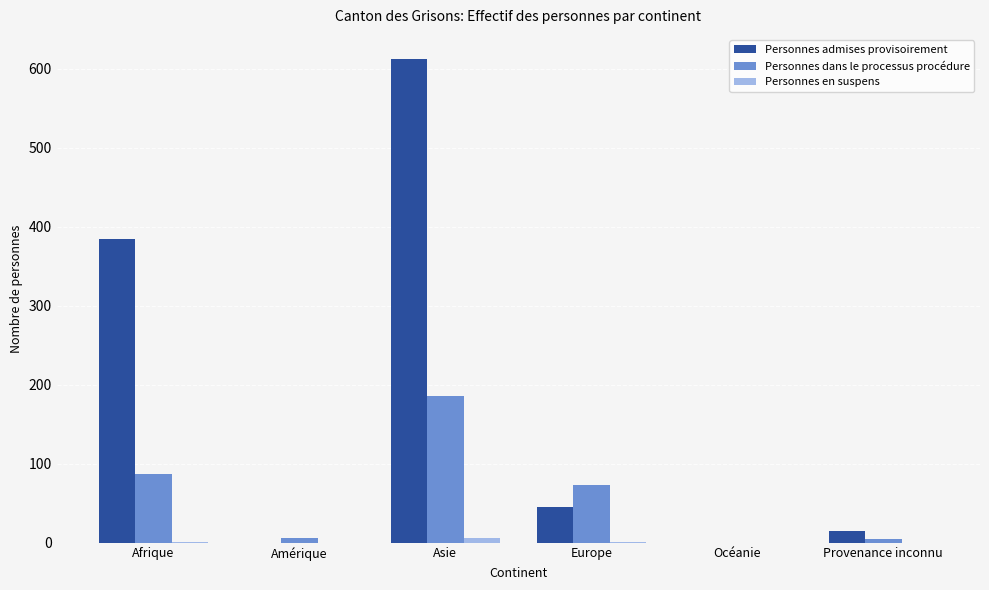

What is the sum of all Personnes admises provisoirement values?

1056